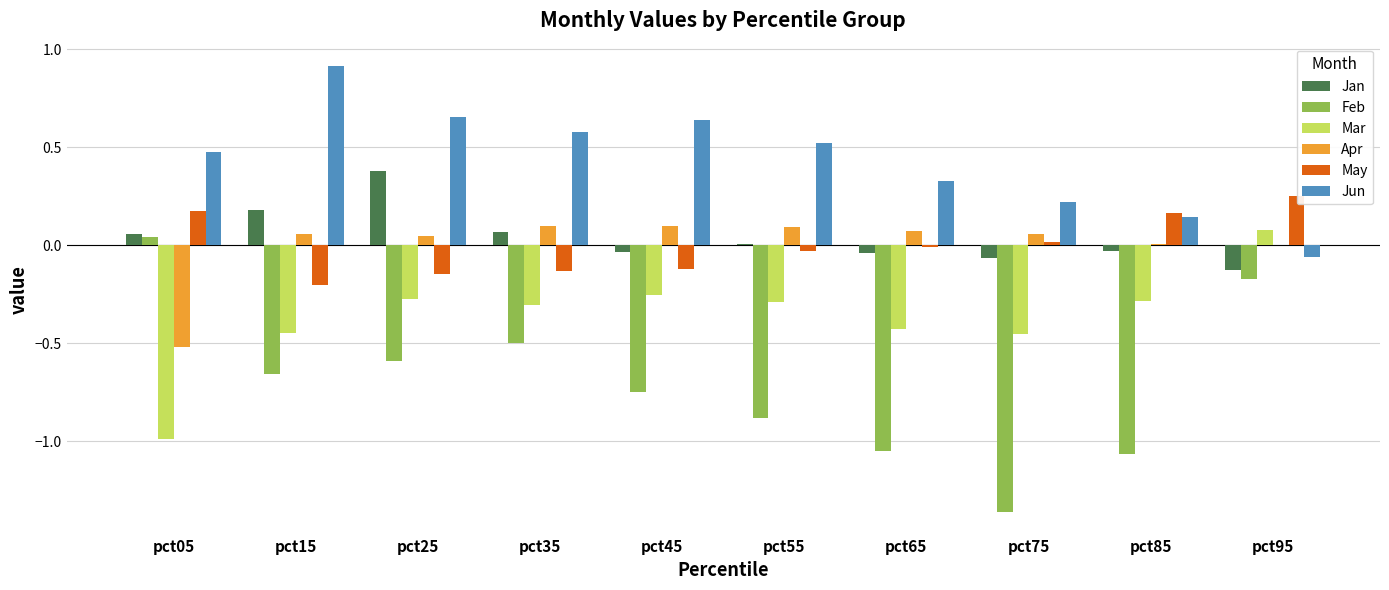

Which label corresponds to the largest value in the chart?

pct15